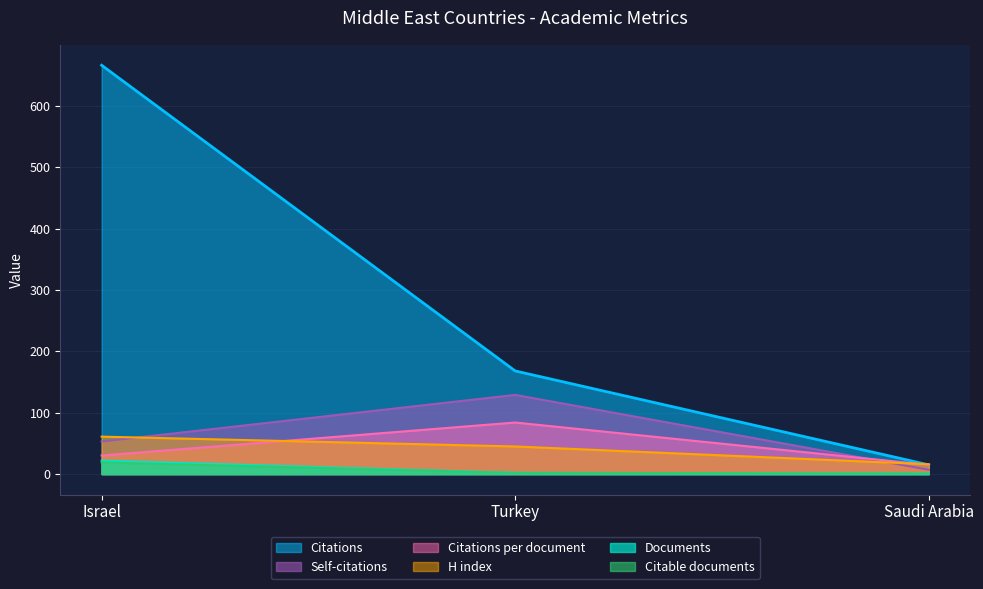

What is the sum of all Citations per document values?

129.3